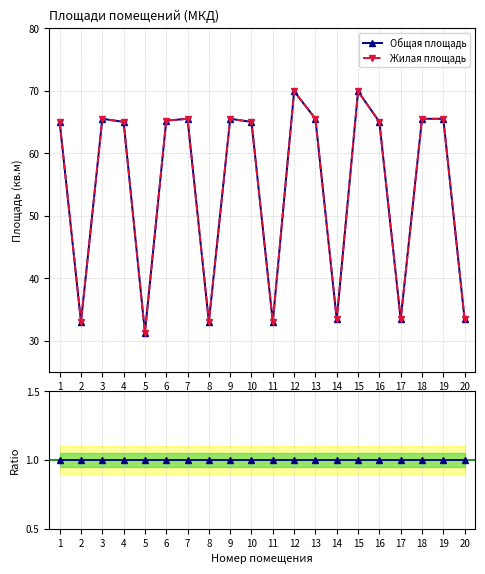

What is the maximum value shown in the chart?

69.9